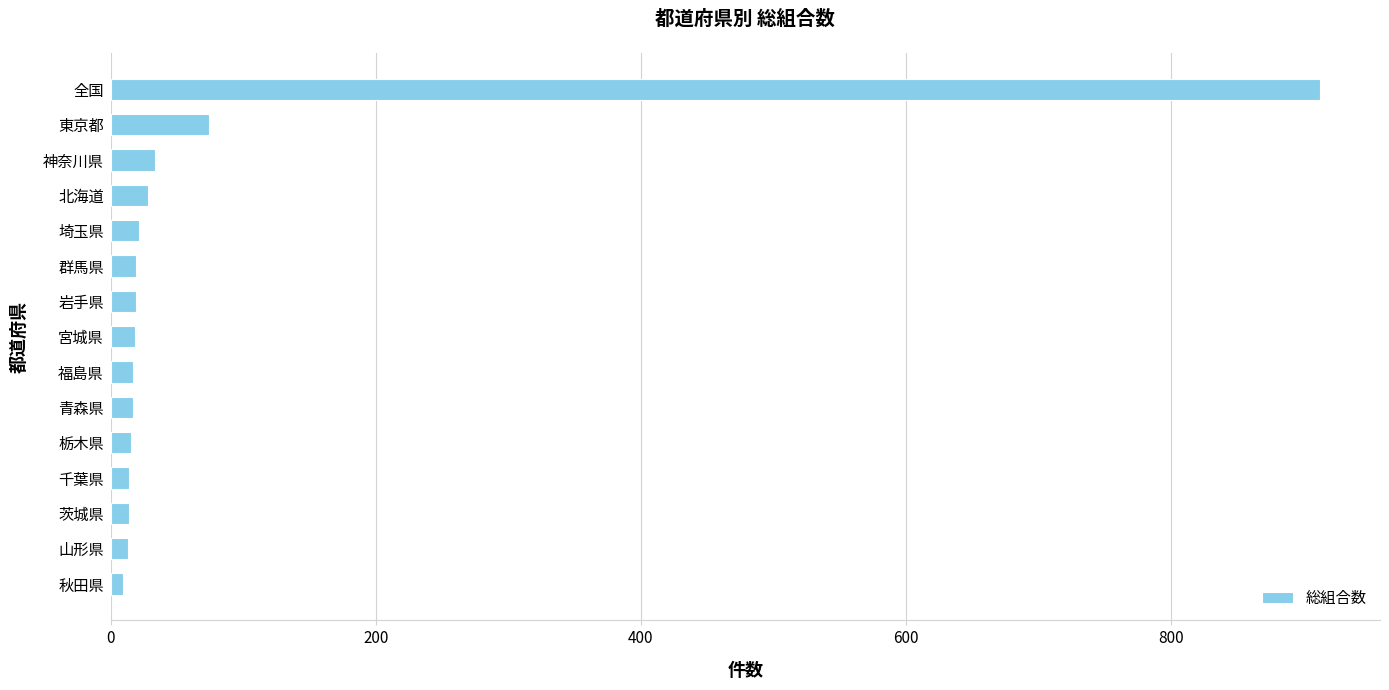

What is the difference between the maximum and minimum values?

903